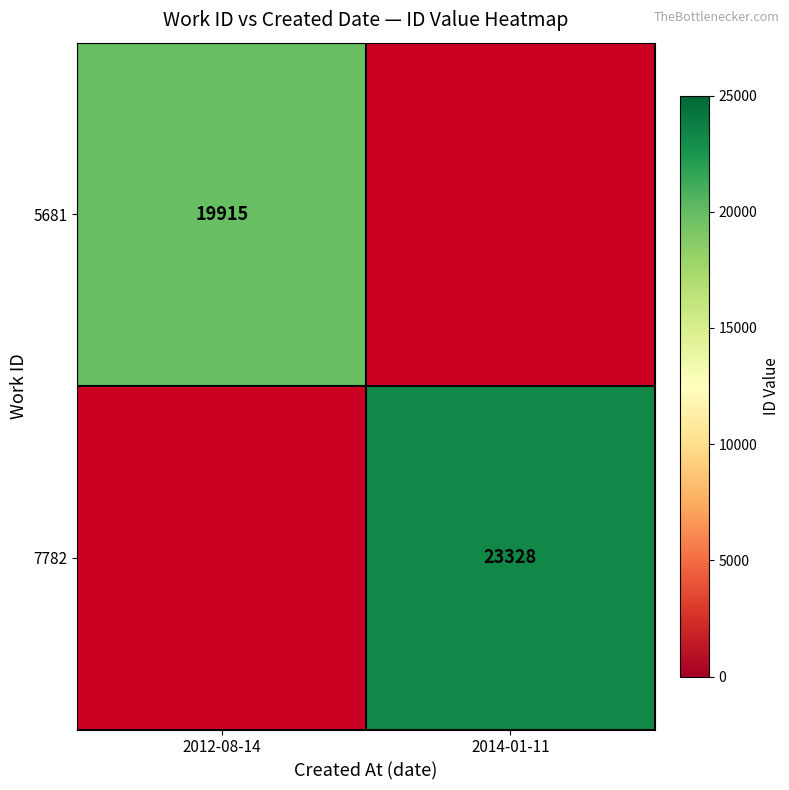

True or false: 7782 has a value of 10837 at 2014-01-11.

False